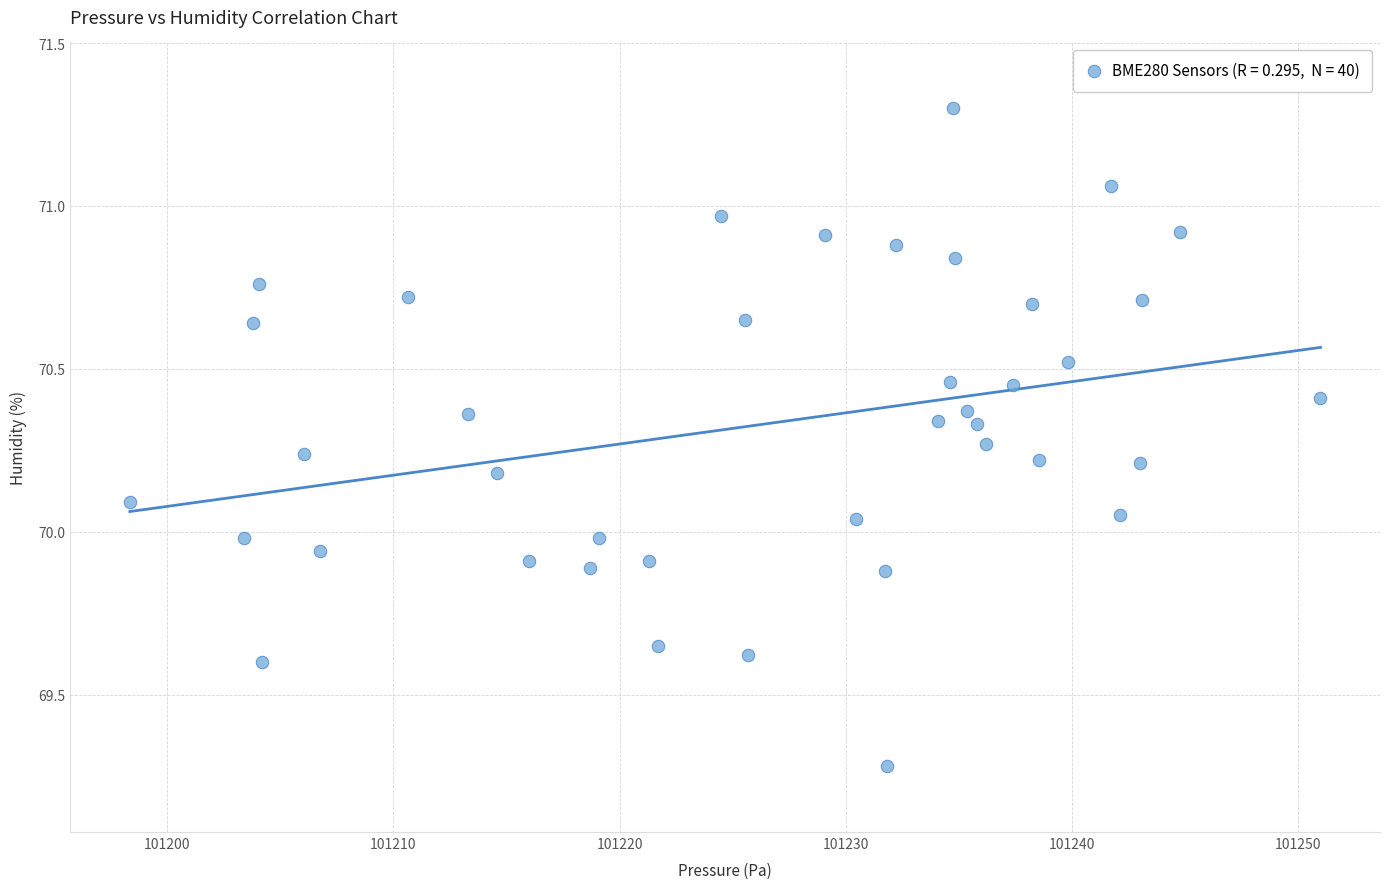

What is the range of X values (max minus min)?

52.7